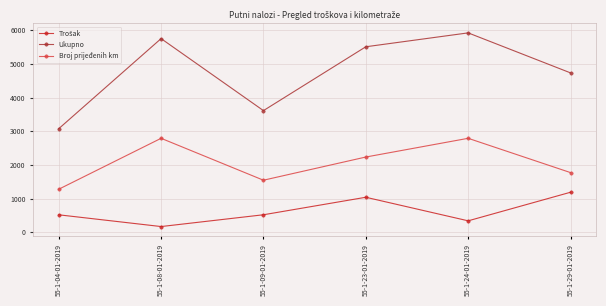

At which category is the sum across all series the highest?

55-1-24-01-2019